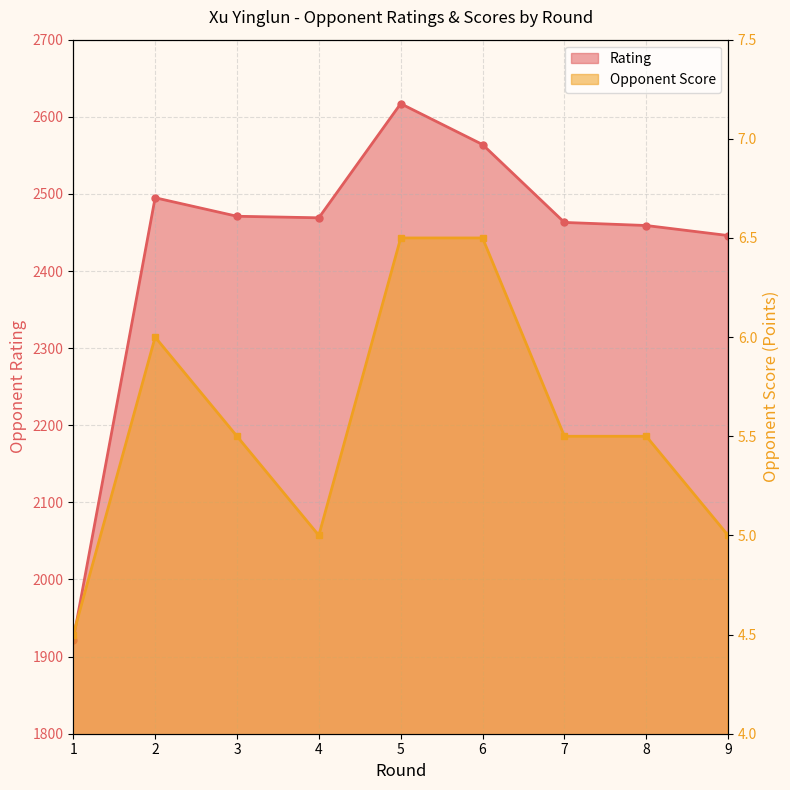

How many data points in Rating are above 2469?

4